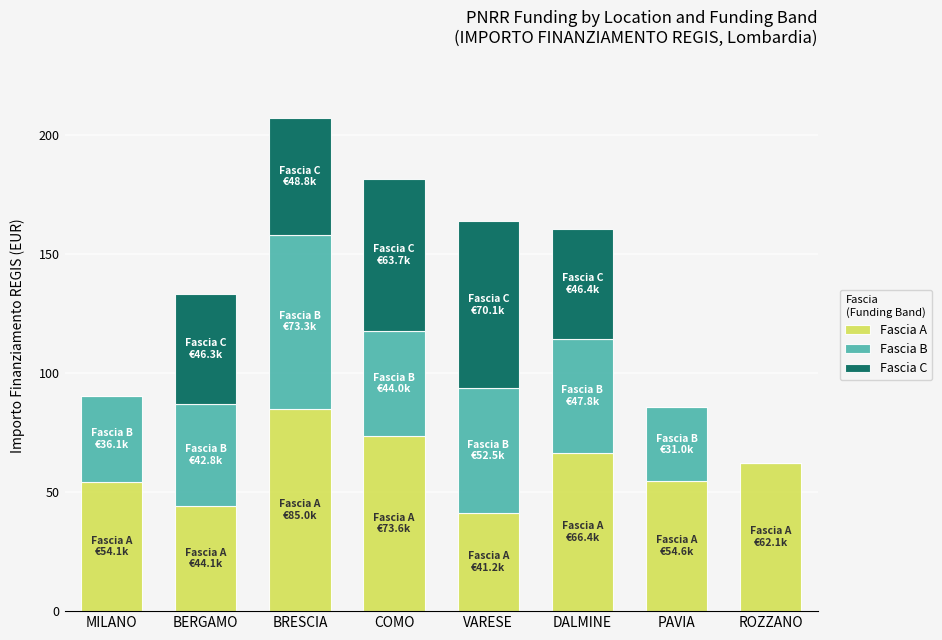

What is the sum of all Fascia A values?

481.1